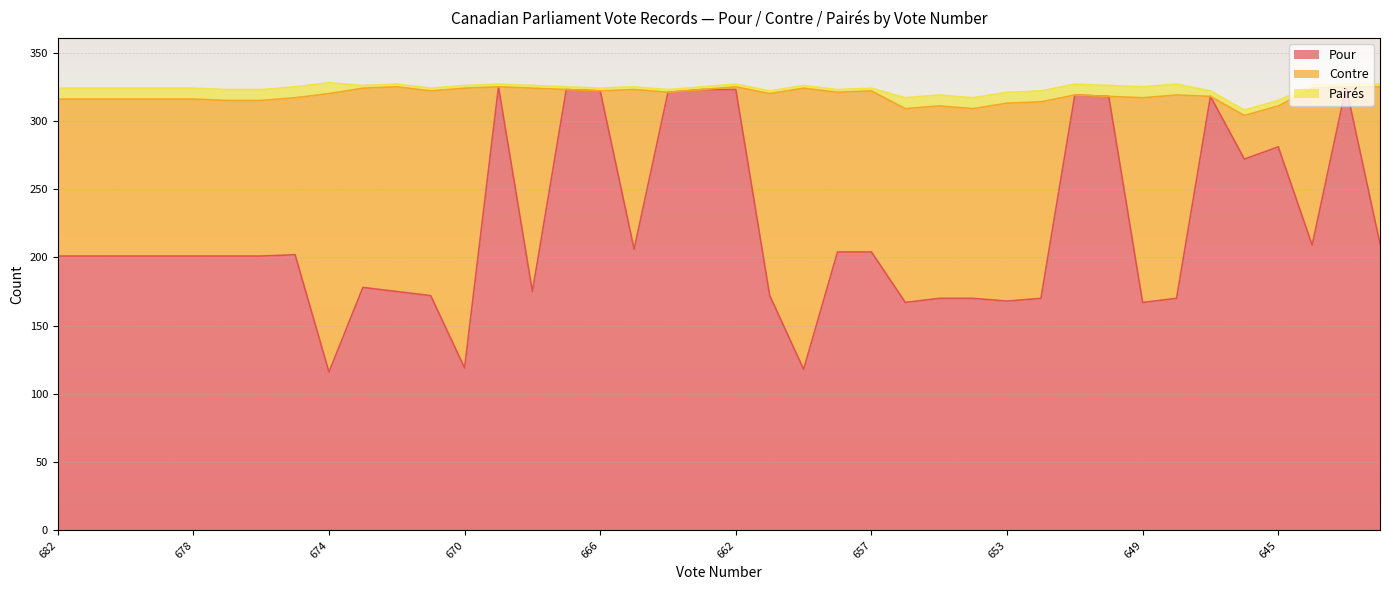

What is the total value across all series at 682?

324